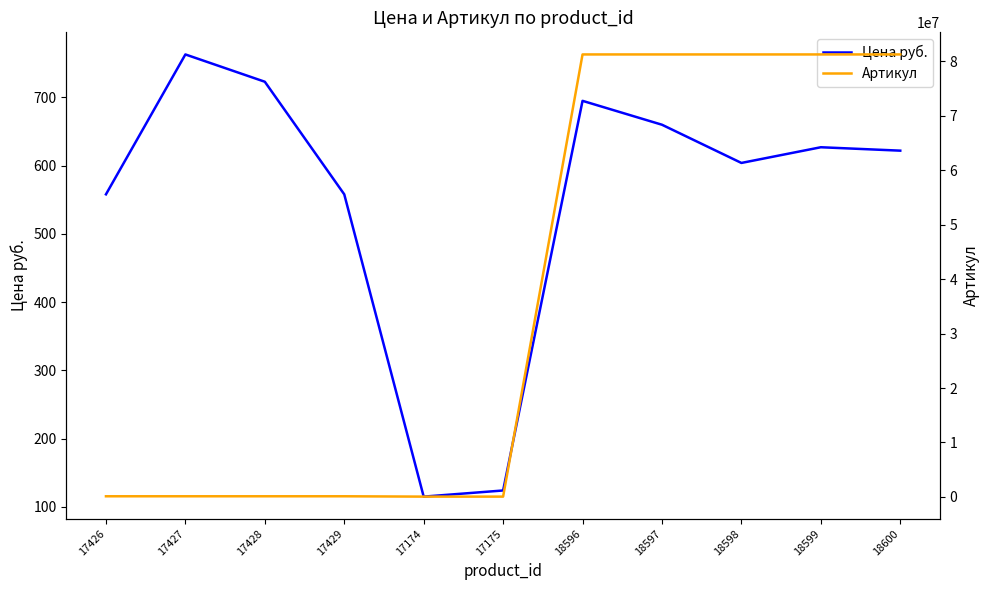

Does the chart have visible grid lines?

No